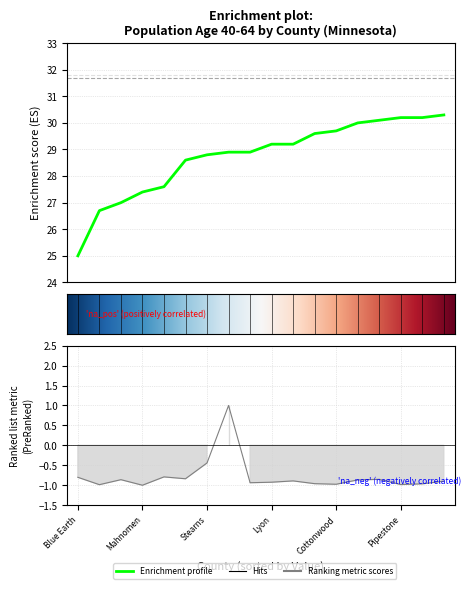

Does the chart display data point markers on the line(s)?

No